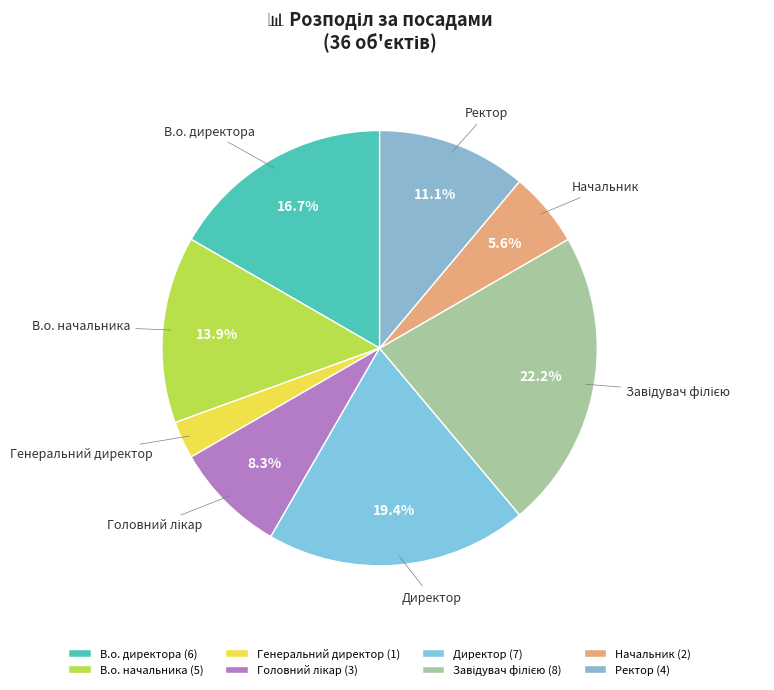

To the nearest percent, what is the difference between the largest and smallest slice percentages?

19%